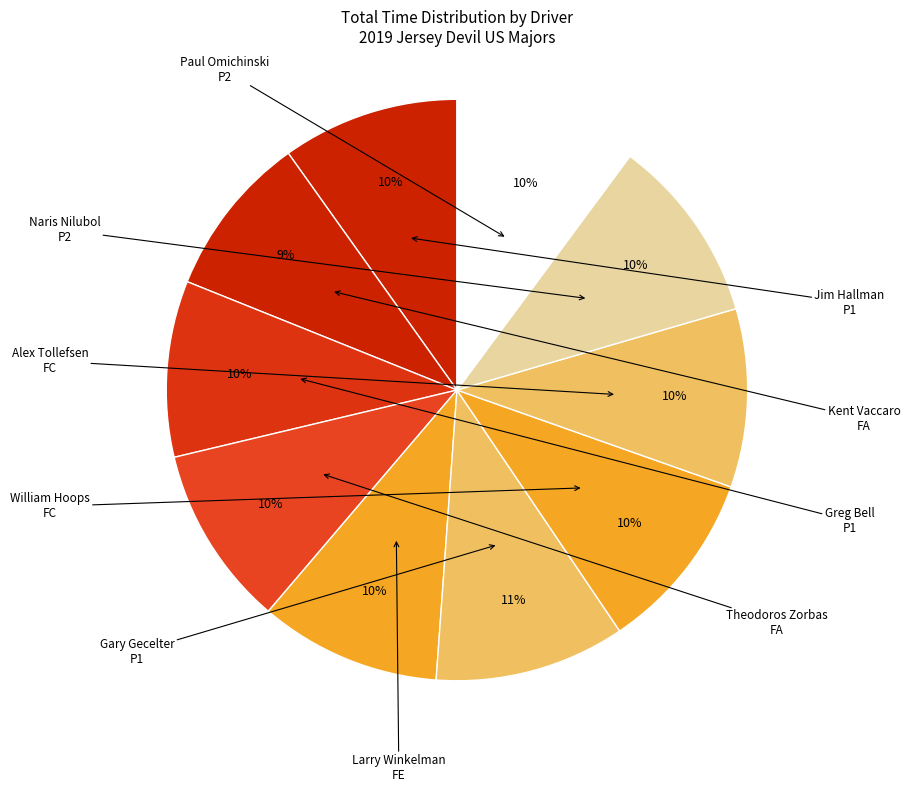

Which category has the smallest portion of the pie?

Kent Vaccaro
FA